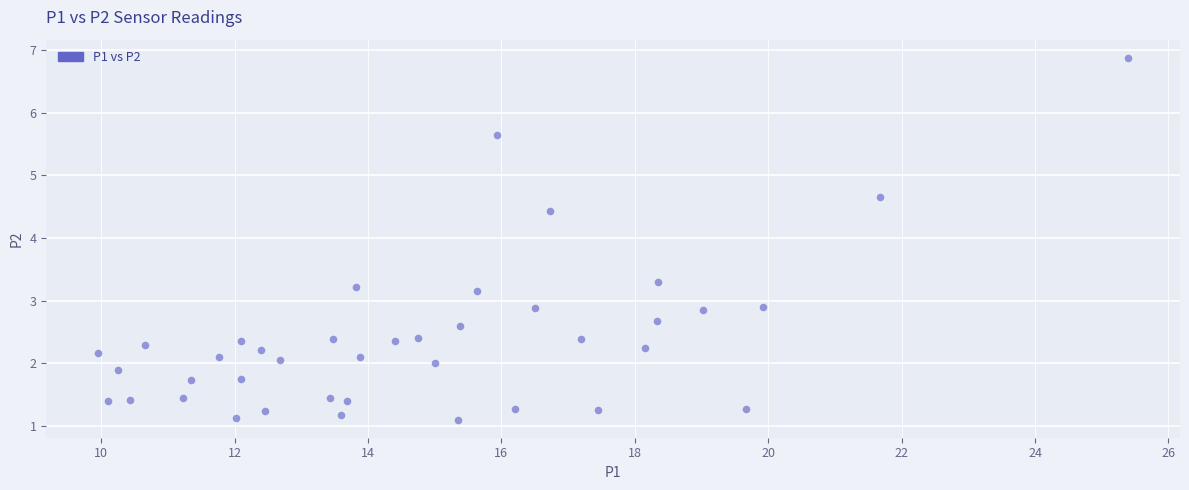

What is the range of Y values (max minus min)?

5.8